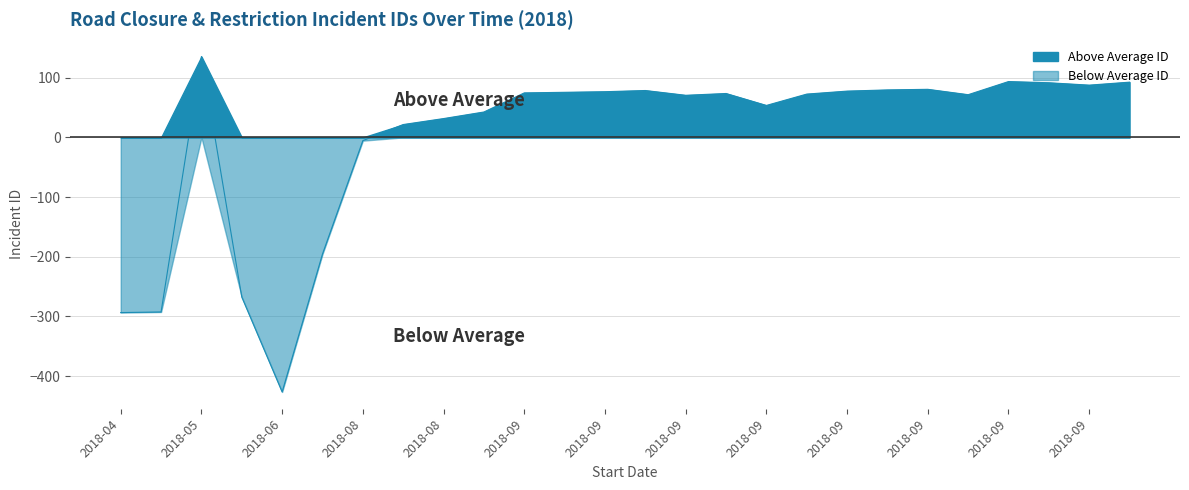

What is the label of the 1st point from the right?

2018-09-25